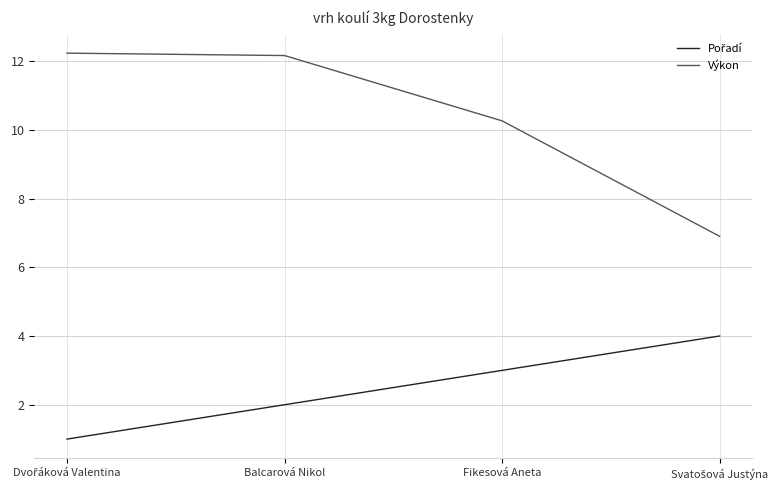

What is the difference between the maximum and second lowest values in the Výkon series?

2.0